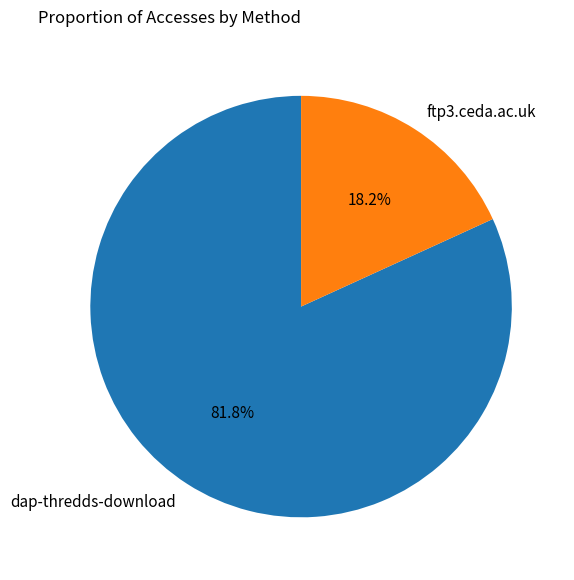

Count the number of slices in the pie.

2